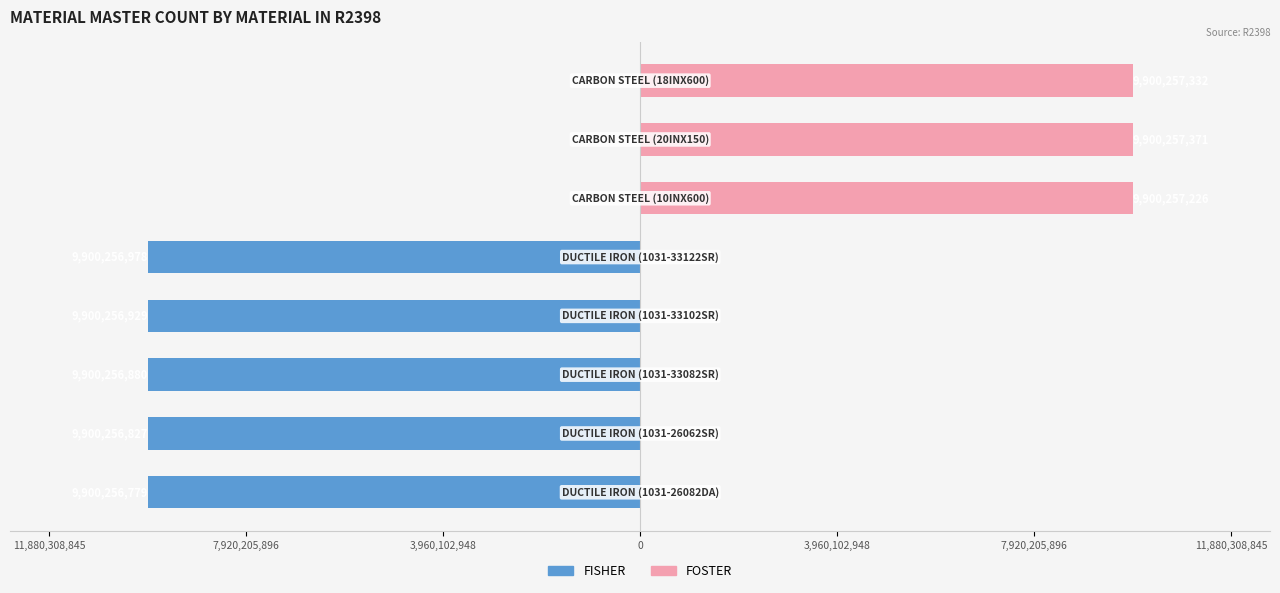

Rank the series by their average value, from highest to lowest.

FOSTER, FISHER